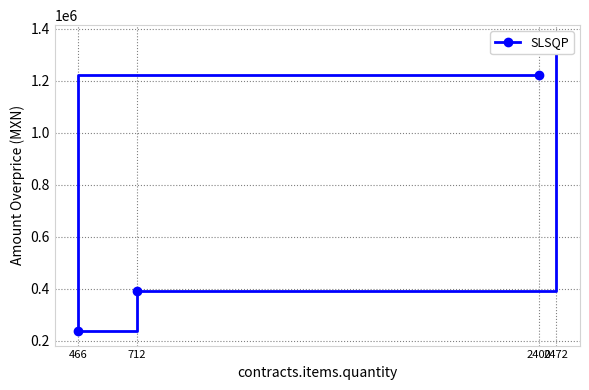

True or false: there are more than 0 points higher than both neighbors.

False